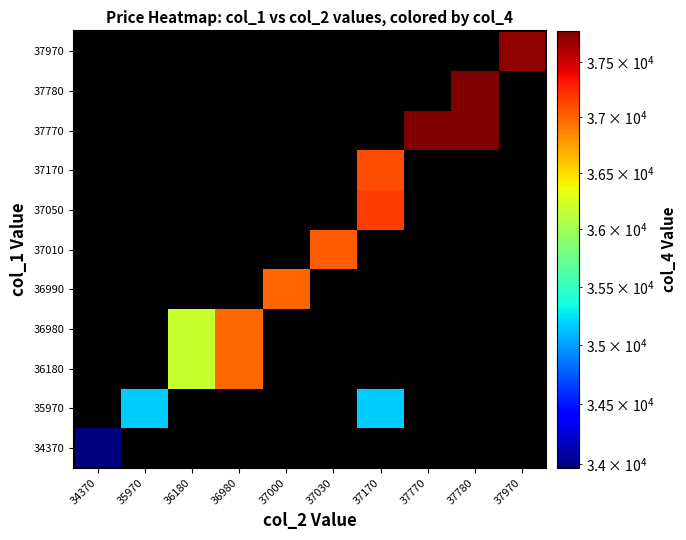

List the series in order of their peak value, lowest first.

34370, 35970, 36180, 36980, 36990, 37010, 37050, 37170, 37770, 37780, 37970